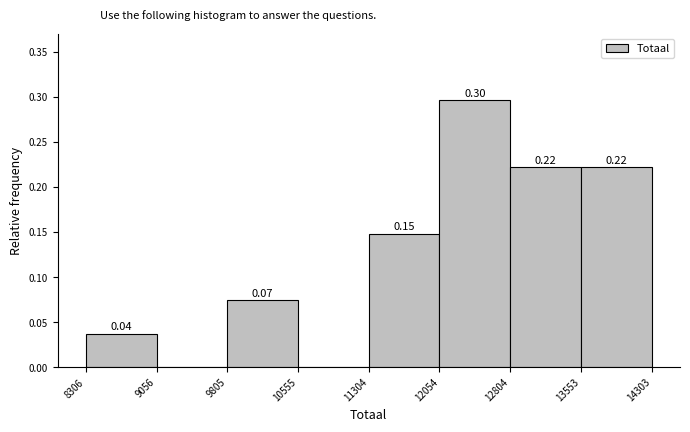

Which range on the x-axis has the tallest bar?

12054 to 12804